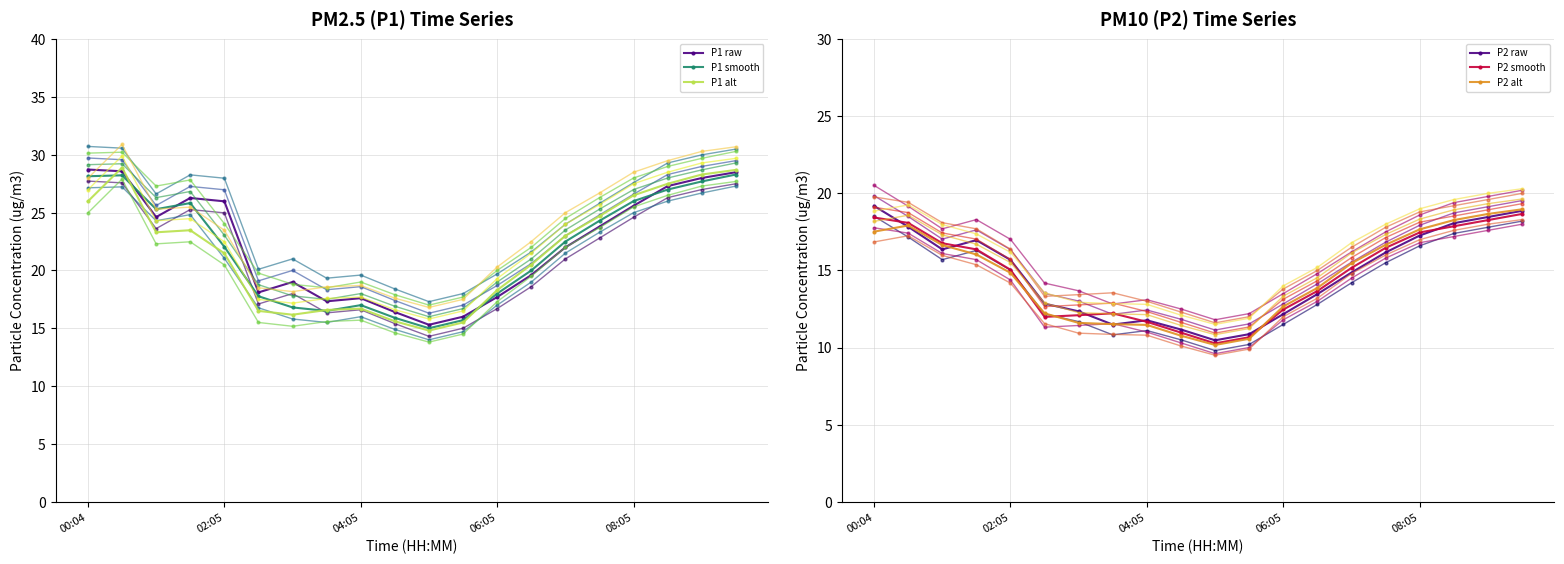

The P2_smooth series shows 16.9 at 05:05. True or false?

False